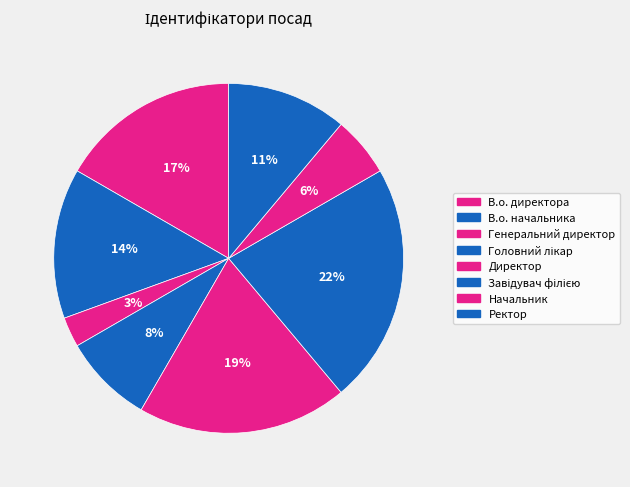

What is the total percentage of Начальник and Генеральний директор?

8.3%